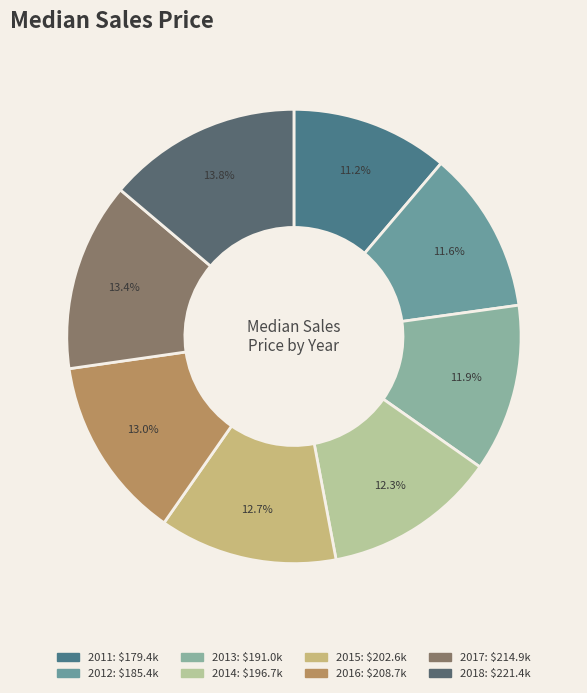

To the nearest percent, what is the combined percentage of 2015 and 2017?

26%